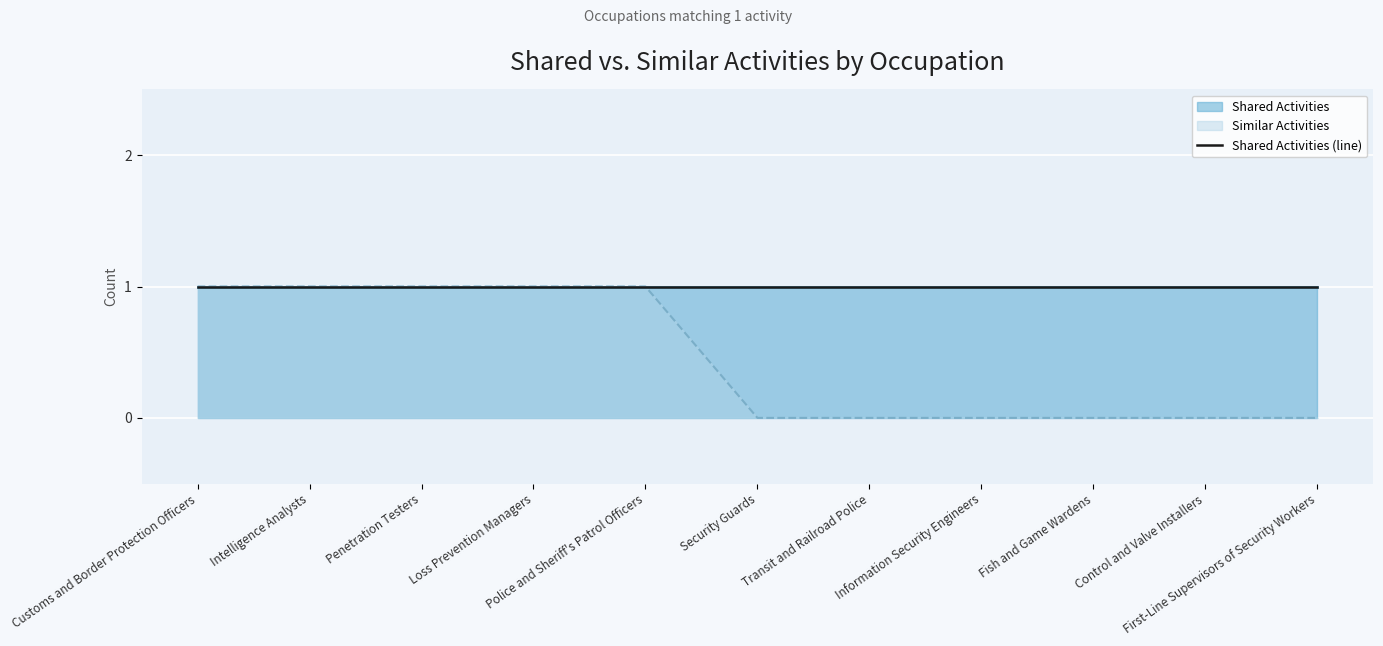

List the labels in order of value, smallest first.

Security Guards, Transit and Railroad Police, Information Security Engineers, Fish and Game Wardens, Control and Valve Installers, First-Line Supervisors of Security Workers, Customs and Border Protection Officers, Intelligence Analysts, Penetration Testers, Loss Prevention Managers, Police and Sheriff's Patrol Officers